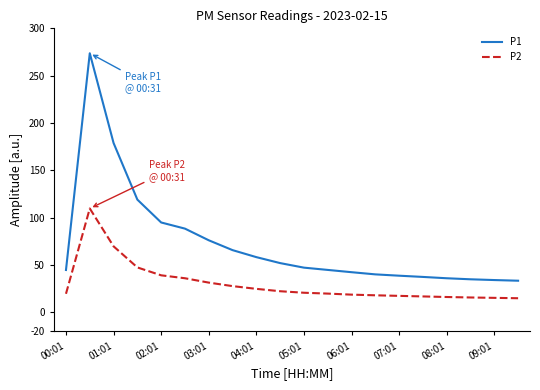

True or false: P1 and P2 intersect in this chart.

False